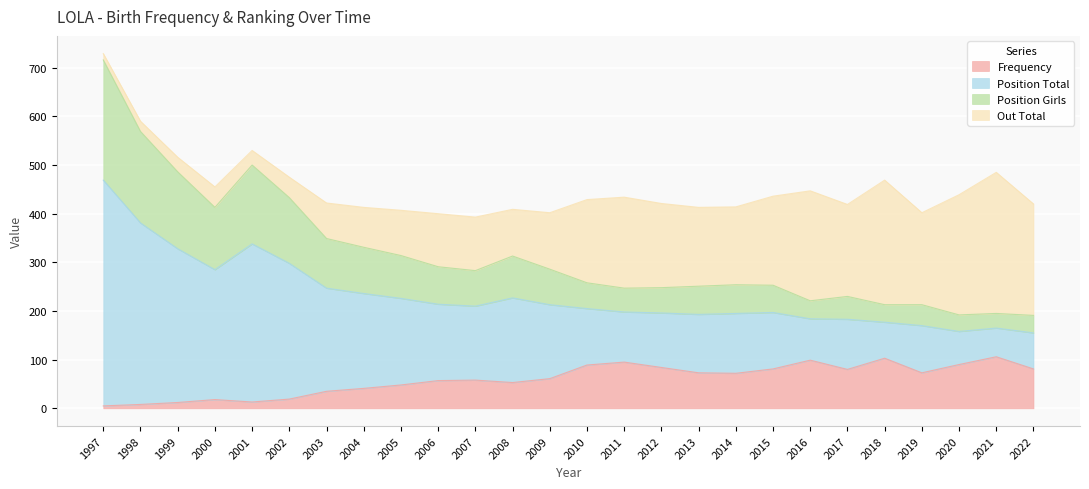

The value of Position Total at 1997 is 1103. True or false?

False